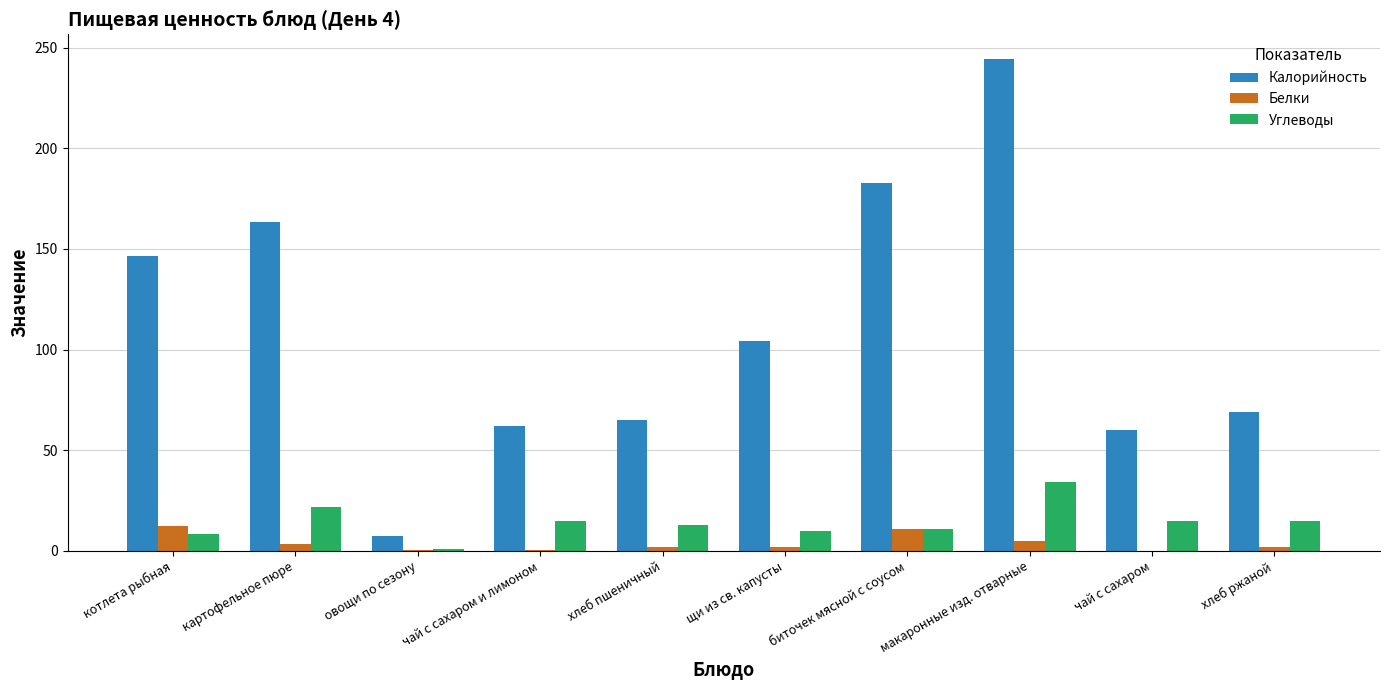

The Белки series shows 2.5 at биточек мясной с соусом. True or false?

False